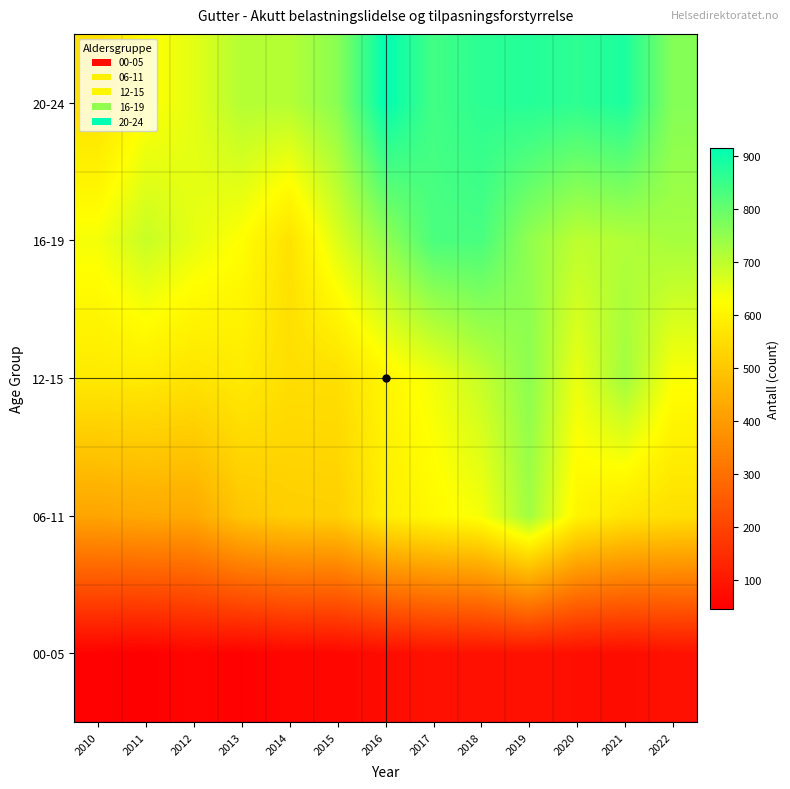

Reading left to right, list all the values displayed in this chart.

00-05: 2010=51	2011=46	2012=59	2013=49	2014=62	2015=62	2016=74	2017=86	2018=84	2019=87	2020=79	2021=74	2022=86
06-11: 2010=421	2011=430	2012=432	2013=496	2014=515	2015=519	2016=589	2017=613	2018=636	2019=733	2020=603	2021=567	2022=554
12-15: 2010=578	2011=580	2012=564	2013=581	2014=552	2015=554	2016=605	2017=640	2018=691	2019=756	2020=649	2021=732	2022=629
16-19: 2010=637	2011=689	2012=654	2013=624	2014=561	2015=665	2016=750	2017=830	2018=833	2019=751	2020=701	2021=713	2022=727
20-24: 2010=557	2011=622	2012=657	2013=711	2014=710	2015=760	2016=916	2017=840	2018=866	2019=874	2020=864	2021=884	2022=765